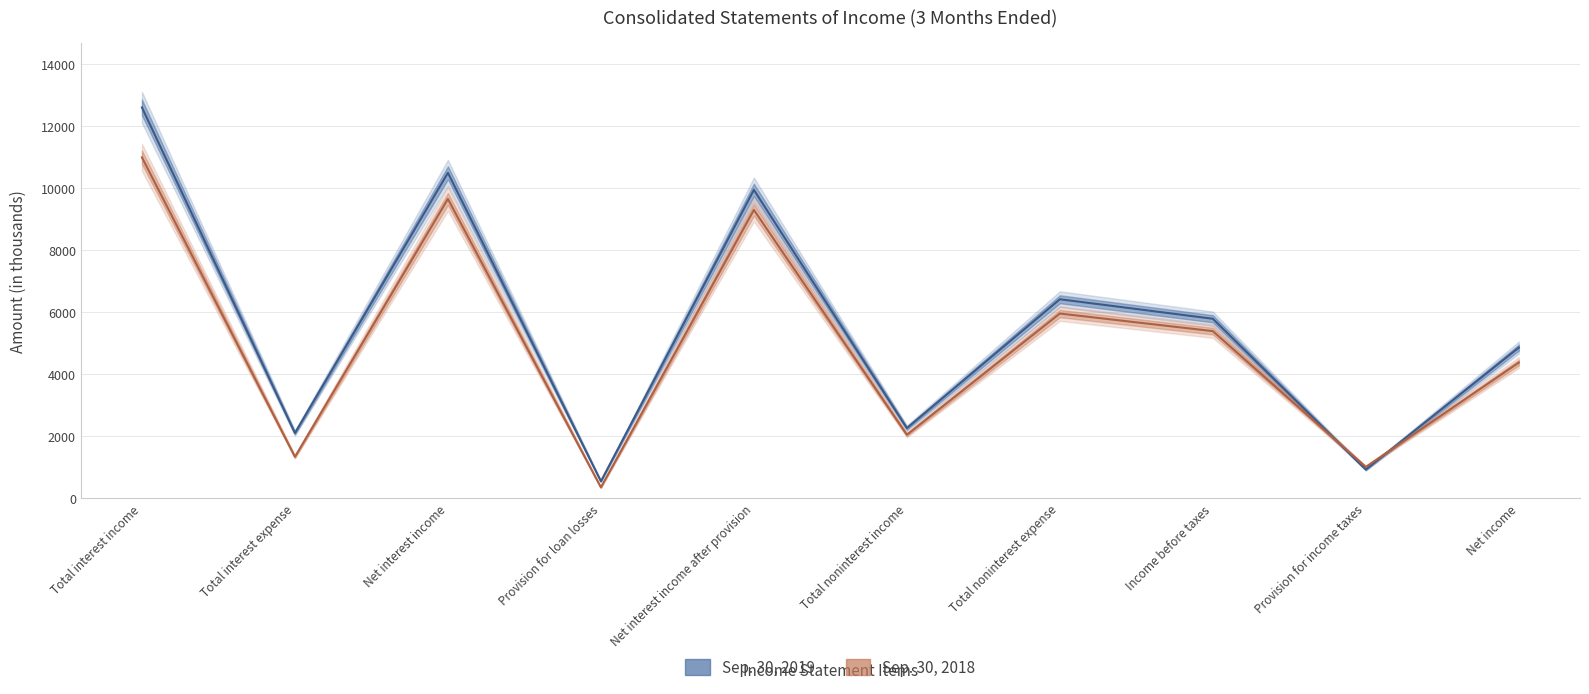

In Sep. 30, 2018, how many points are higher than both neighbors (excluding endpoints)?

3